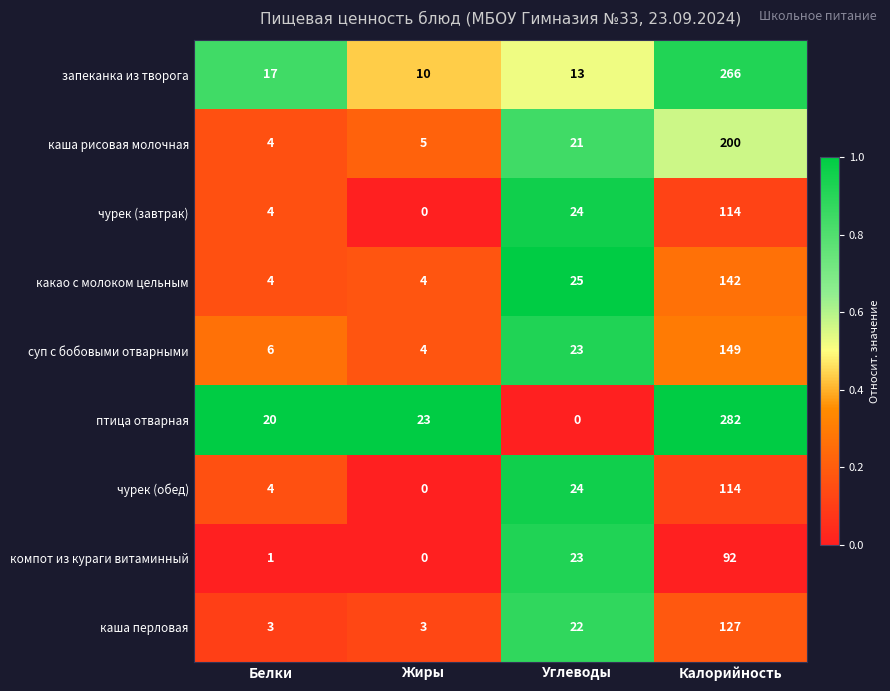

List the labels in order of компот из кураги витаминный value, smallest first.

Жиры, Белки, Углеводы, Калорийность